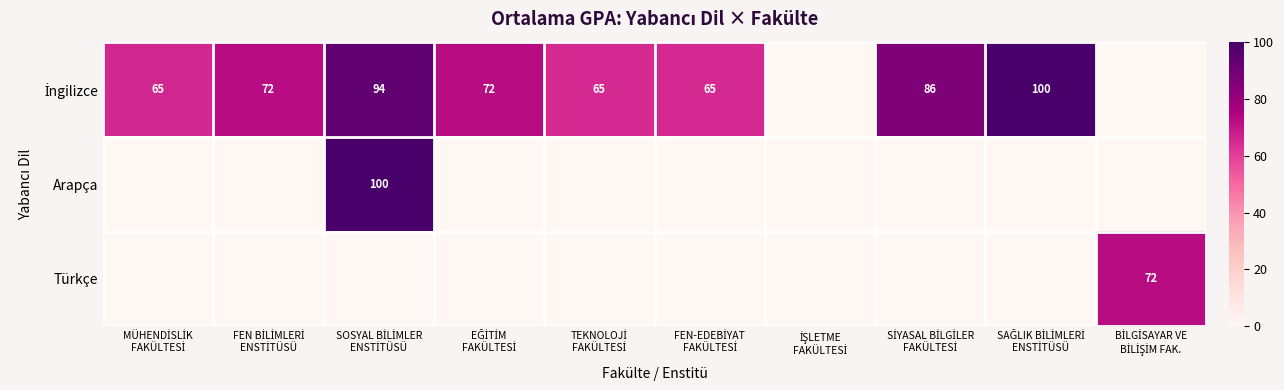

Which series changed the most between FEN-EDEBİYAT FAKÜLTESİ and İŞLETME FAKÜLTESİ?

İngilizce